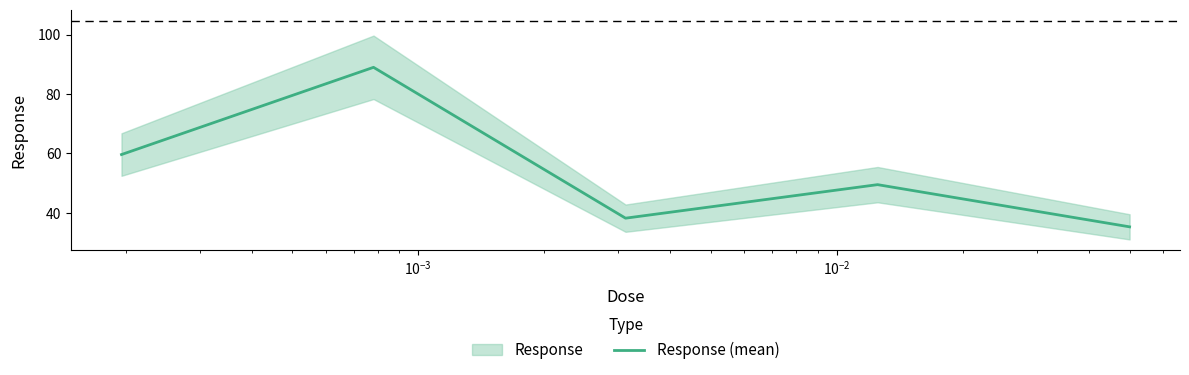

Reading left to right, transcribe all the data shown in this chart.

59.6	89.0	38.2	49.5	35.3